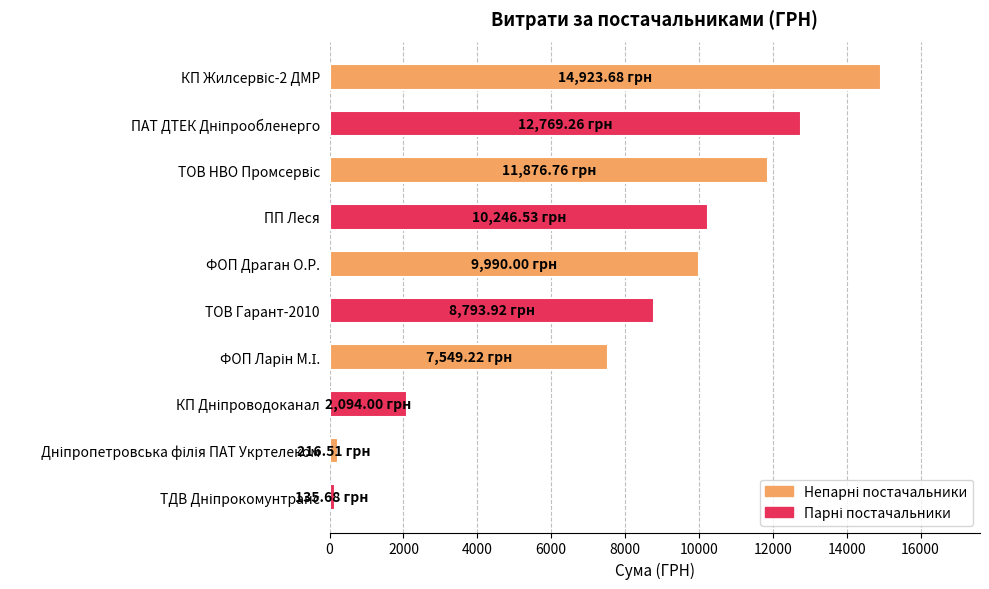

What is the average value?

7859.6